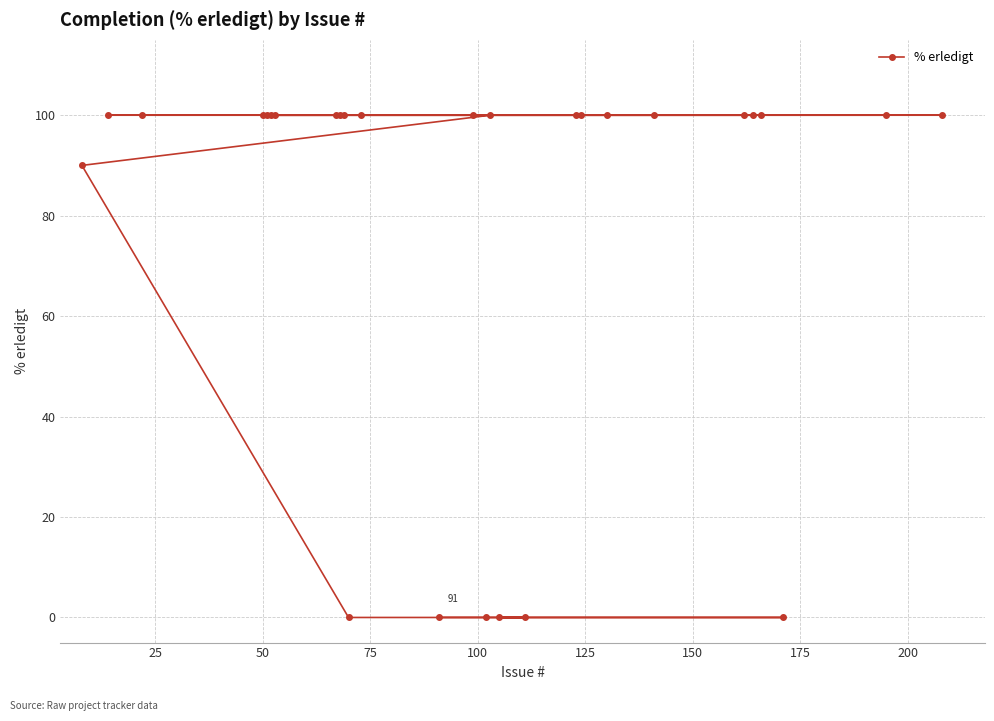

What is the difference between the maximum and second lowest values?

100